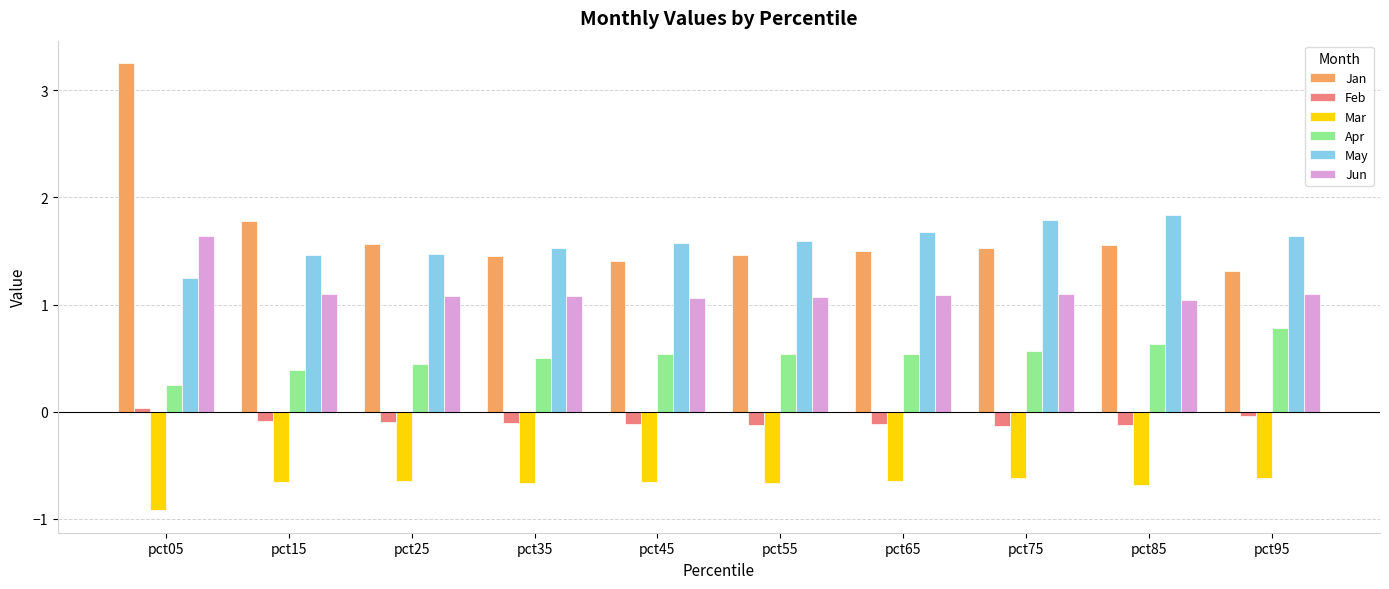

At which category does the chart reach its peak across all series?

pct05